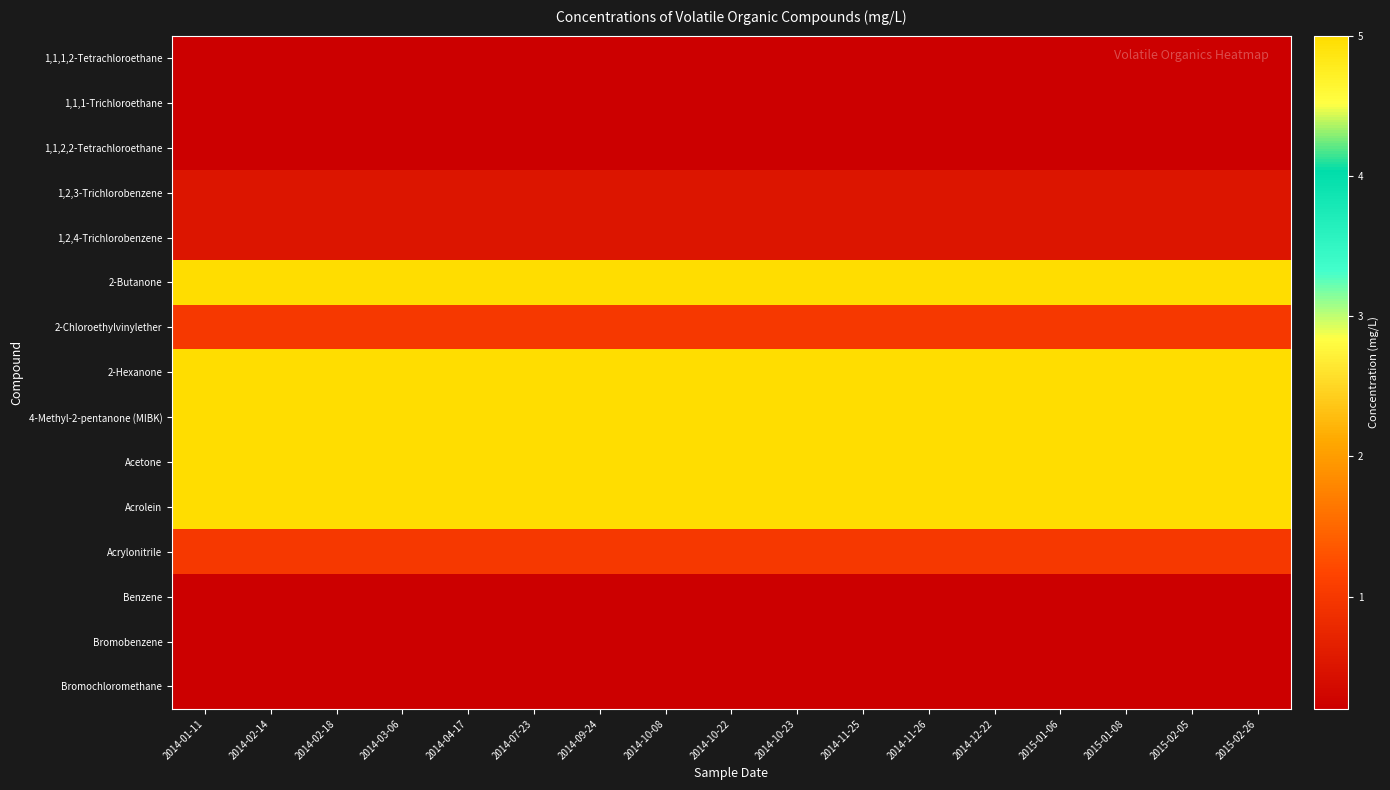

Reading right to left, transcribe all the data shown in this chart.

1,1,1,2-Tetrachloroethane: 2015-02-26=0.2	2015-02-05=0.2	2015-01-08=0.2	2015-01-06=0.2	2014-12-22=0.2	2014-11-26=0.2	2014-11-25=0.2	2014-10-23=0.2	2014-10-22=0.2	2014-10-08=0.2	2014-09-24=0.2	2014-07-23=0.2	2014-04-17=0.2	2014-03-06=0.2	2014-02-18=0.2	2014-02-14=0.2	2014-01-11=0.2
1,1,1-Trichloroethane: 2015-02-26=0.2	2015-02-05=0.2	2015-01-08=0.2	2015-01-06=0.2	2014-12-22=0.2	2014-11-26=0.2	2014-11-25=0.2	2014-10-23=0.2	2014-10-22=0.2	2014-10-08=0.2	2014-09-24=0.2	2014-07-23=0.2	2014-04-17=0.2	2014-03-06=0.2	2014-02-18=0.2	2014-02-14=0.2	2014-01-11=0.2
1,1,2,2-Tetrachloroethane: 2015-02-26=0.2	2015-02-05=0.2	2015-01-08=0.2	2015-01-06=0.2	2014-12-22=0.2	2014-11-26=0.2	2014-11-25=0.2	2014-10-23=0.2	2014-10-22=0.2	2014-10-08=0.2	2014-09-24=0.2	2014-07-23=0.2	2014-04-17=0.2	2014-03-06=0.2	2014-02-18=0.2	2014-02-14=0.2	2014-01-11=0.2
1,2,3-Trichlorobenzene: 2015-02-26=0.5	2015-02-05=0.5	2015-01-08=0.5	2015-01-06=0.5	2014-12-22=0.5	2014-11-26=0.5	2014-11-25=0.5	2014-10-23=0.5	2014-10-22=0.5	2014-10-08=0.5	2014-09-24=0.5	2014-07-23=0.5	2014-04-17=0.5	2014-03-06=0.5	2014-02-18=0.5	2014-02-14=0.5	2014-01-11=0.5
1,2,4-Trichlorobenzene: 2015-02-26=0.5	2015-02-05=0.5	2015-01-08=0.5	2015-01-06=0.5	2014-12-22=0.5	2014-11-26=0.5	2014-11-25=0.5	2014-10-23=0.5	2014-10-22=0.5	2014-10-08=0.5	2014-09-24=0.5	2014-07-23=0.5	2014-04-17=0.5	2014-03-06=0.5	2014-02-18=0.5	2014-02-14=0.5	2014-01-11=0.5
2-Butanone: 2015-02-26=5.0	2015-02-05=5.0	2015-01-08=5.0	2015-01-06=5.0	2014-12-22=5.0	2014-11-26=5.0	2014-11-25=5.0	2014-10-23=5.0	2014-10-22=5.0	2014-10-08=5.0	2014-09-24=5.0	2014-07-23=5.0	2014-04-17=5.0	2014-03-06=5.0	2014-02-18=5.0	2014-02-14=5.0	2014-01-11=5.0
2-Chloroethylvinylether: 2015-02-26=1.0	2015-02-05=1.0	2015-01-08=1.0	2015-01-06=1.0	2014-12-22=1.0	2014-11-26=1.0	2014-11-25=1.0	2014-10-23=1.0	2014-10-22=1.0	2014-10-08=1.0	2014-09-24=1.0	2014-07-23=1.0	2014-04-17=1.0	2014-03-06=1.0	2014-02-18=1.0	2014-02-14=1.0	2014-01-11=1.0
2-Hexanone: 2015-02-26=5.0	2015-02-05=5.0	2015-01-08=5.0	2015-01-06=5.0	2014-12-22=5.0	2014-11-26=5.0	2014-11-25=5.0	2014-10-23=5.0	2014-10-22=5.0	2014-10-08=5.0	2014-09-24=5.0	2014-07-23=5.0	2014-04-17=5.0	2014-03-06=5.0	2014-02-18=5.0	2014-02-14=5.0	2014-01-11=5.0
4-Methyl-2-pentanone (MIBK): 2015-02-26=5.0	2015-02-05=5.0	2015-01-08=5.0	2015-01-06=5.0	2014-12-22=5.0	2014-11-26=5.0	2014-11-25=5.0	2014-10-23=5.0	2014-10-22=5.0	2014-10-08=5.0	2014-09-24=5.0	2014-07-23=5.0	2014-04-17=5.0	2014-03-06=5.0	2014-02-18=5.0	2014-02-14=5.0	2014-01-11=5.0
Acetone: 2015-02-26=5.0	2015-02-05=5.0	2015-01-08=5.0	2015-01-06=5.0	2014-12-22=5.0	2014-11-26=5.0	2014-11-25=5.0	2014-10-23=5.0	2014-10-22=5.0	2014-10-08=5.0	2014-09-24=5.0	2014-07-23=5.0	2014-04-17=5.0	2014-03-06=5.0	2014-02-18=5.0	2014-02-14=5.0	2014-01-11=5.0
Acrolein: 2015-02-26=5.0	2015-02-05=5.0	2015-01-08=5.0	2015-01-06=5.0	2014-12-22=5.0	2014-11-26=5.0	2014-11-25=5.0	2014-10-23=5.0	2014-10-22=5.0	2014-10-08=5.0	2014-09-24=5.0	2014-07-23=5.0	2014-04-17=5.0	2014-03-06=5.0	2014-02-18=5.0	2014-02-14=5.0	2014-01-11=5.0
Acrylonitrile: 2015-02-26=1.0	2015-02-05=1.0	2015-01-08=1.0	2015-01-06=1.0	2014-12-22=1.0	2014-11-26=1.0	2014-11-25=1.0	2014-10-23=1.0	2014-10-22=1.0	2014-10-08=1.0	2014-09-24=1.0	2014-07-23=1.0	2014-04-17=1.0	2014-03-06=1.0	2014-02-18=1.0	2014-02-14=1.0	2014-01-11=1.0
Benzene: 2015-02-26=0.2	2015-02-05=0.2	2015-01-08=0.2	2015-01-06=0.2	2014-12-22=0.2	2014-11-26=0.2	2014-11-25=0.2	2014-10-23=0.2	2014-10-22=0.2	2014-10-08=0.2	2014-09-24=0.2	2014-07-23=0.2	2014-04-17=0.2	2014-03-06=0.2	2014-02-18=0.2	2014-02-14=0.2	2014-01-11=0.2
Bromobenzene: 2015-02-26=0.2	2015-02-05=0.2	2015-01-08=0.2	2015-01-06=0.2	2014-12-22=0.2	2014-11-26=0.2	2014-11-25=0.2	2014-10-23=0.2	2014-10-22=0.2	2014-10-08=0.2	2014-09-24=0.2	2014-07-23=0.2	2014-04-17=0.2	2014-03-06=0.2	2014-02-18=0.2	2014-02-14=0.2	2014-01-11=0.2
Bromochloromethane: 2015-02-26=0.2	2015-02-05=0.2	2015-01-08=0.2	2015-01-06=0.2	2014-12-22=0.2	2014-11-26=0.2	2014-11-25=0.2	2014-10-23=0.2	2014-10-22=0.2	2014-10-08=0.2	2014-09-24=0.2	2014-07-23=0.2	2014-04-17=0.2	2014-03-06=0.2	2014-02-18=0.2	2014-02-14=0.2	2014-01-11=0.2